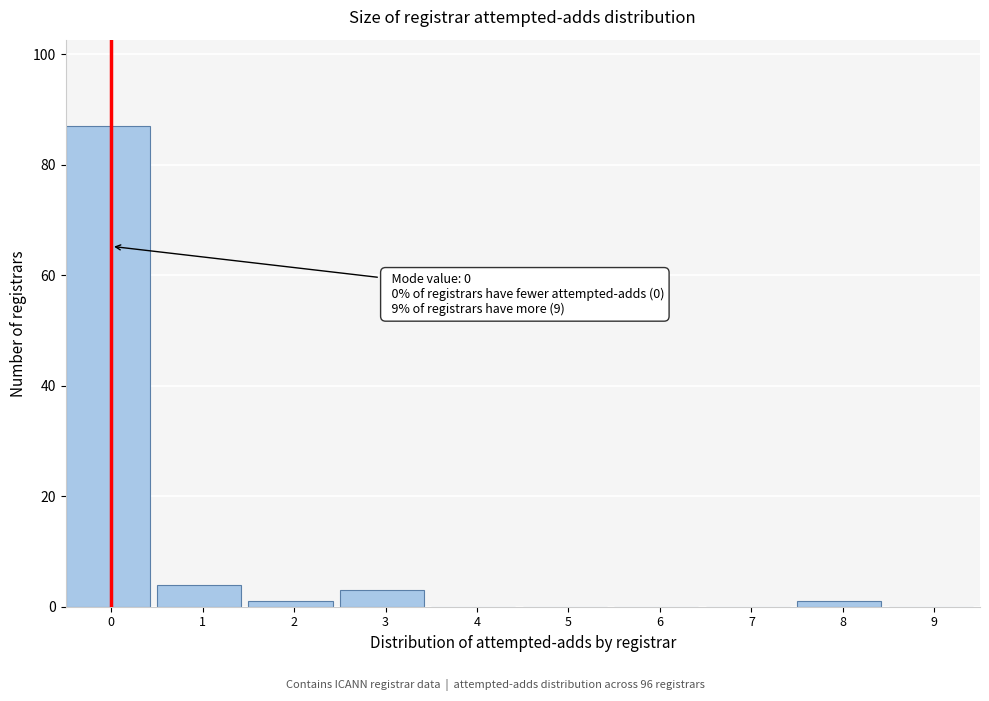

Reading left to right, what are all the values shown in this chart?

0=87	1=4	2=1	3=3	4=0	5=0	6=0	7=0	8=1	9=0